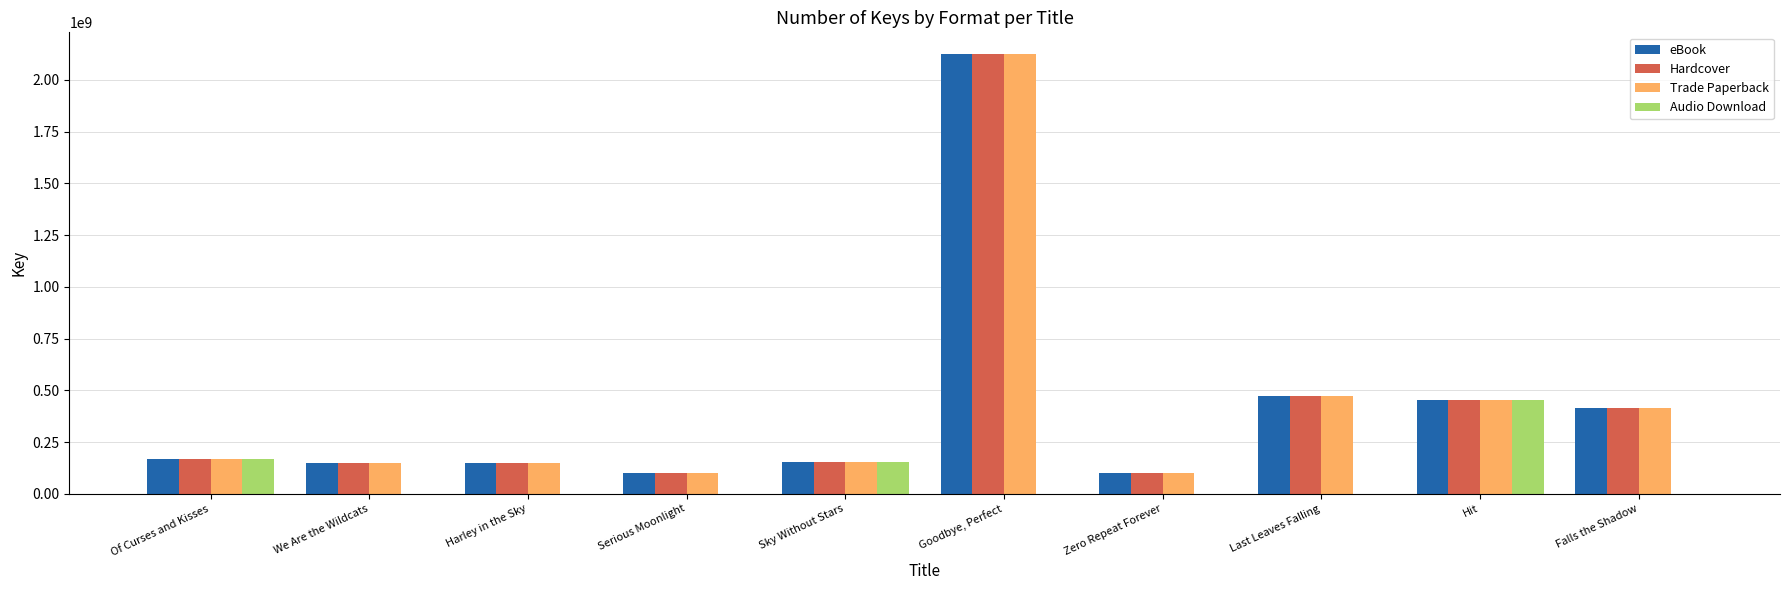

Is the value of eBook at Falls the Shadow greater than the value of Trade Paperback at We Are the Wildcats?

Yes